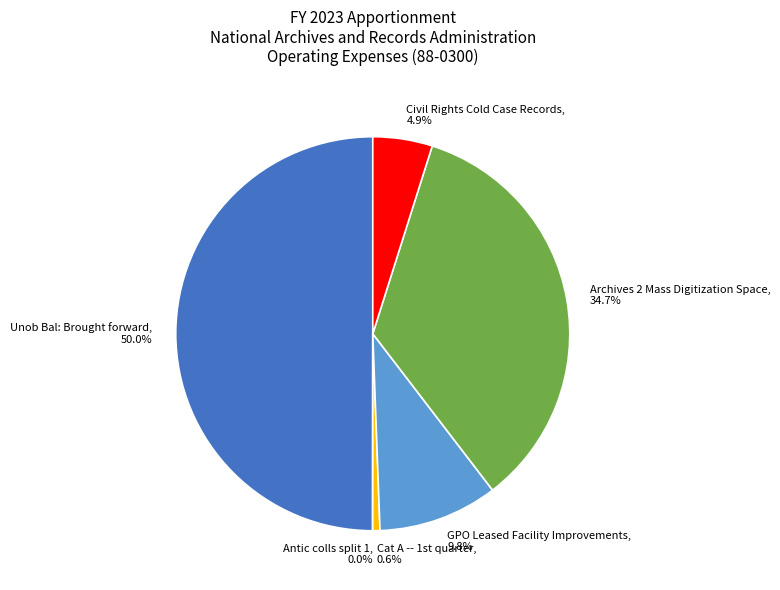

Does Civil Rights Cold Case Records, 4.9% account for over 50% of the chart?

No